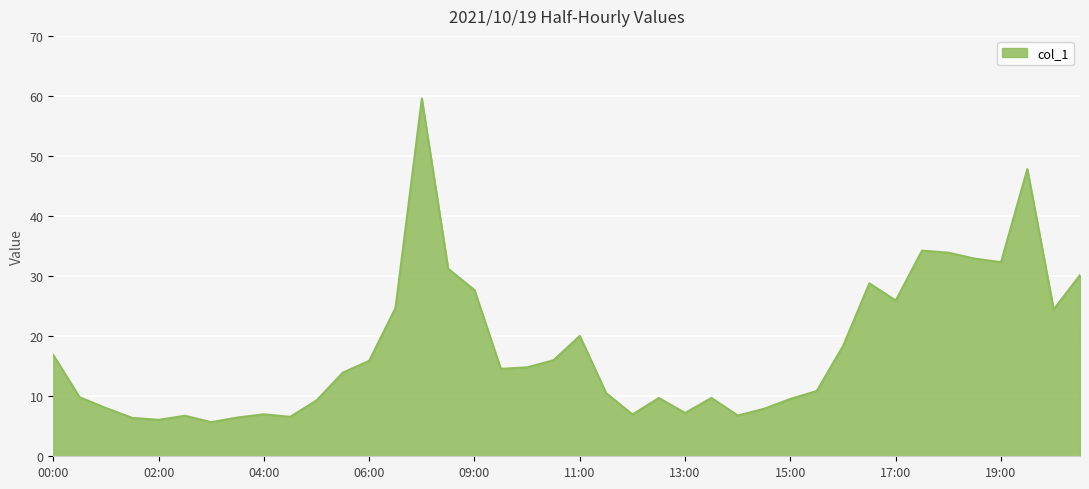

What is the greatest value displayed?

59.6